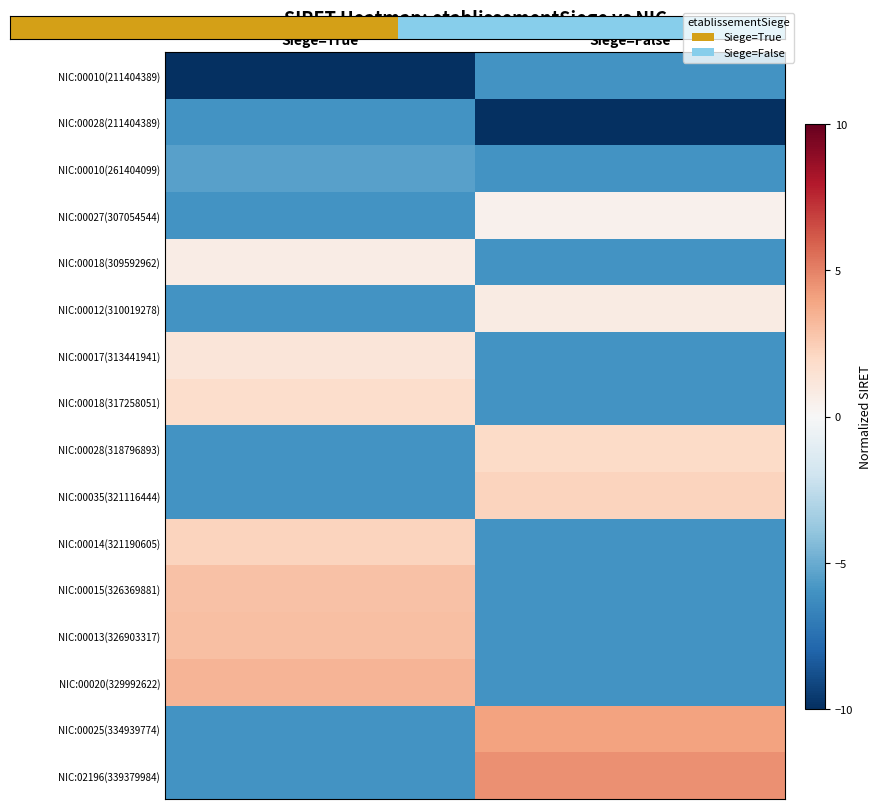

Rank the categories by NIC:02196(339379984) value from highest to lowest.

Siege=False, Siege=True